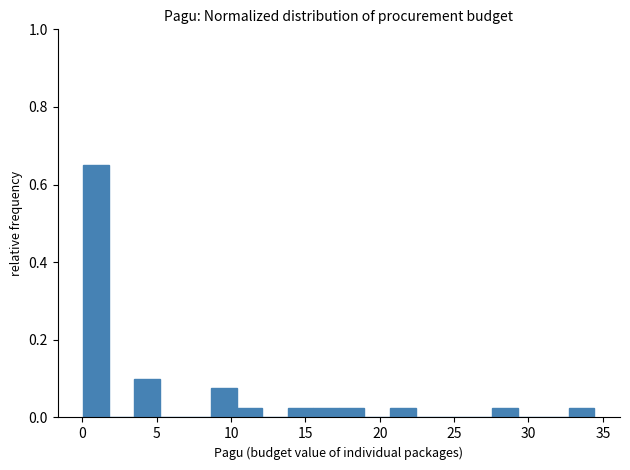

Read against the x-axis, roughly where is the centre of the tallest bar?

1.0